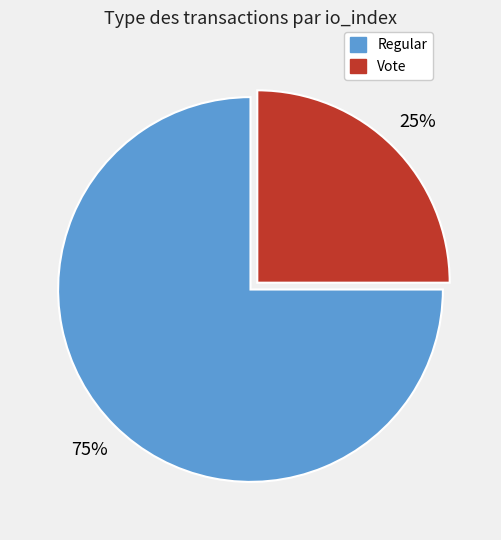

Rank the categories by value from highest to lowest.

Regular, Vote